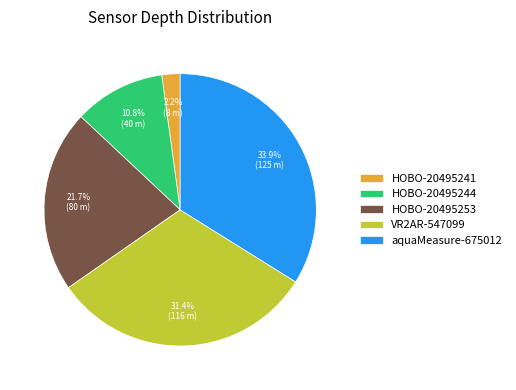

Is it true that aquaMeasure-675012 is 17% of the pie?

False